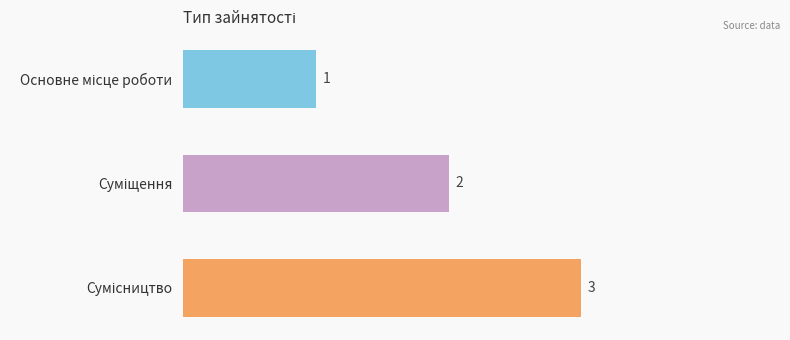

How many values are between 1 and 3?

3